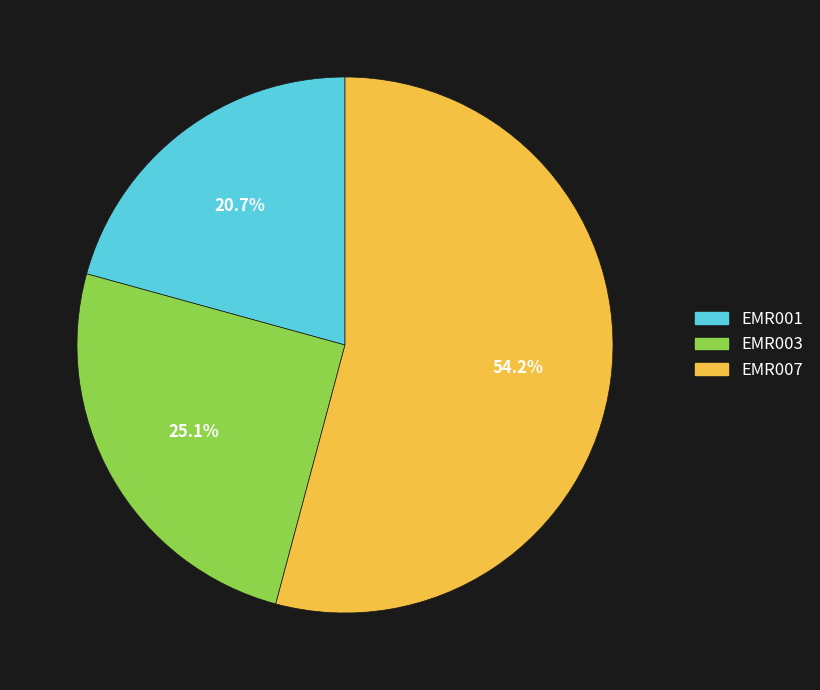

Rank the categories by value from lowest to highest.

EMR001, EMR003, EMR007